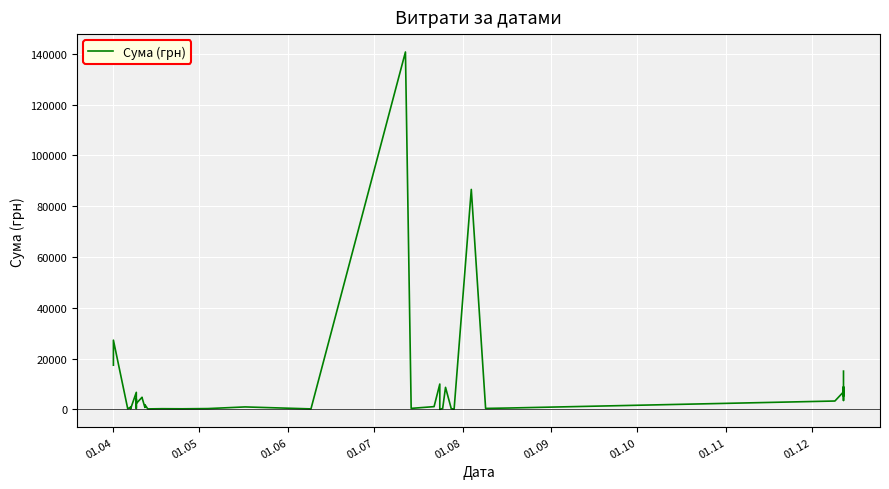

What is the difference between the maximum and second lowest values?

140608.4